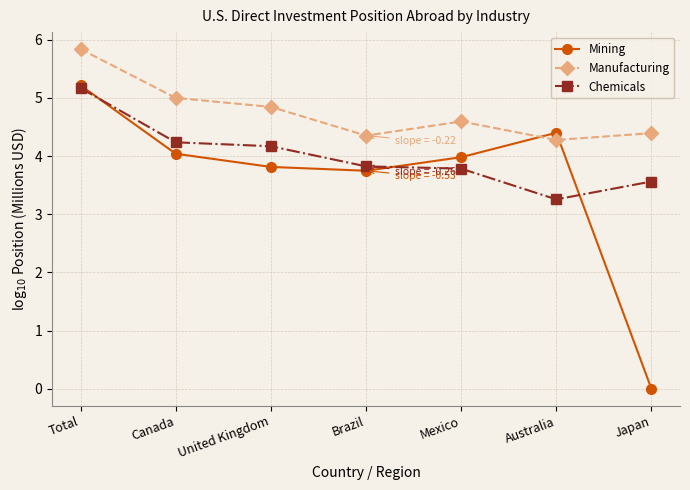

What position from the left is United Kingdom?

3